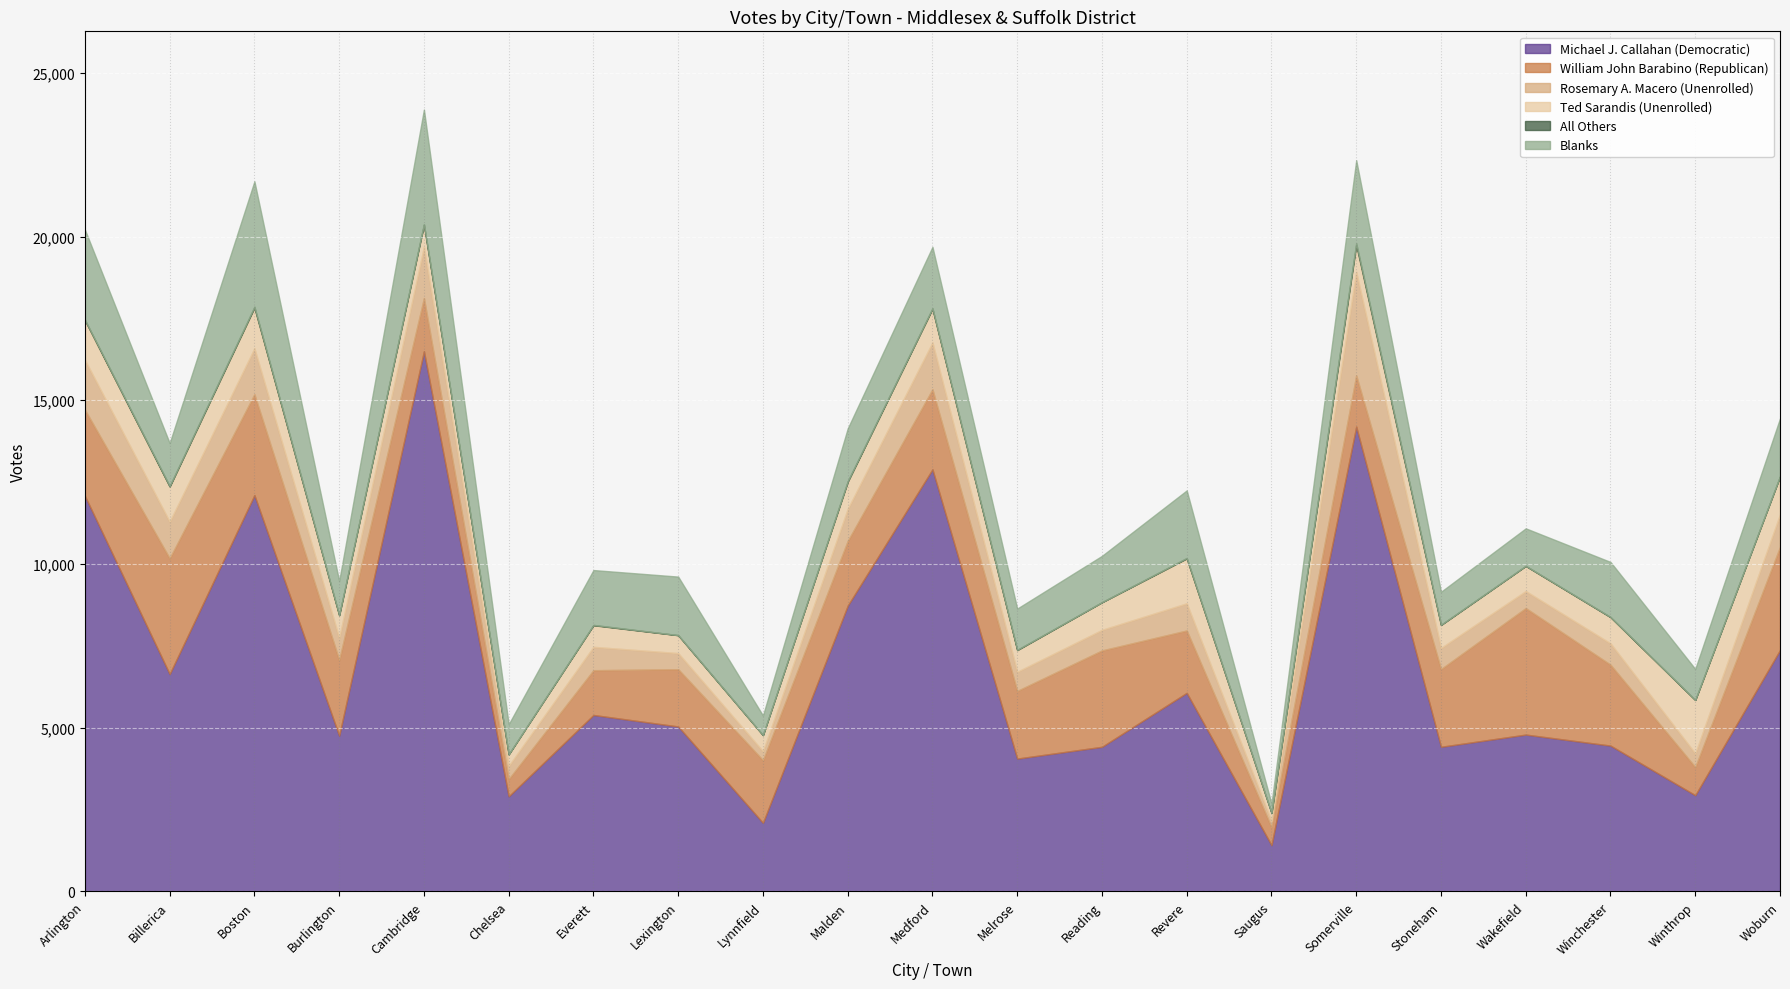

Which series changed the most between Billerica and Reading?

Michael J. Callahan (Democratic)